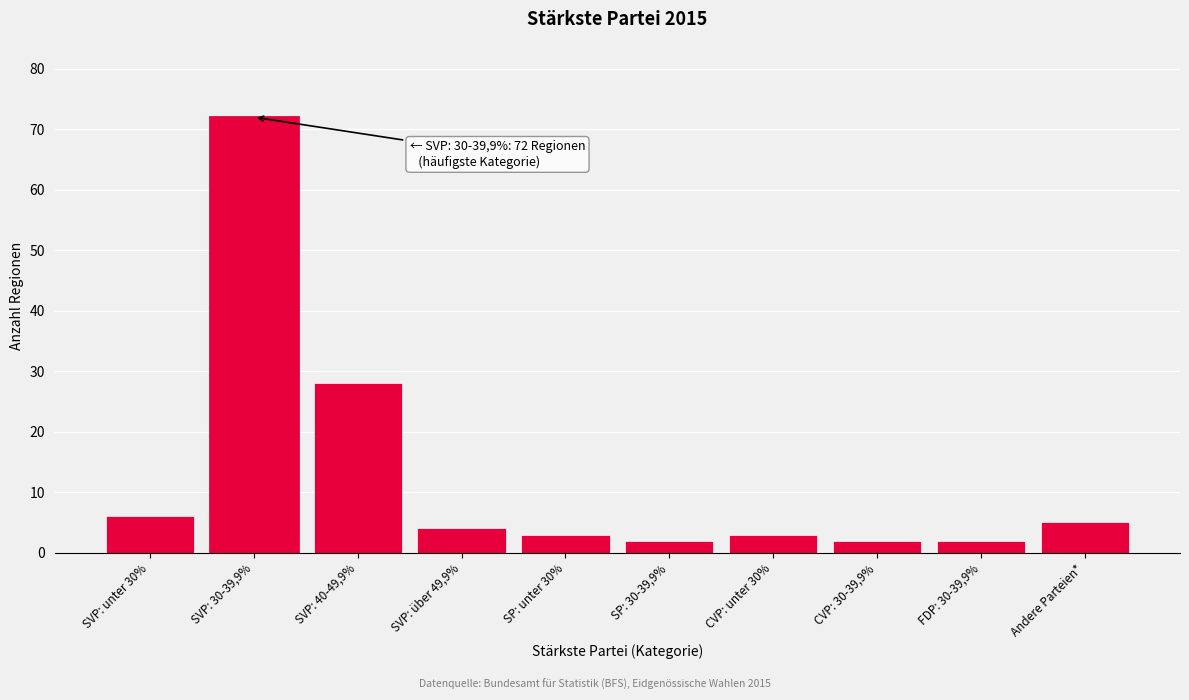

Reading right to left, list all the values displayed in this chart.

Andere Parteien*=5	FDP: 30-39,9%=2	CVP: 30-39,9%=2	CVP: unter 30%=3	SP: 30-39,9%=2	SP: unter 30%=3	SVP: über 49,9%=4	SVP: 40-49,9%=28	SVP: 30-39,9%=72	SVP: unter 30%=6